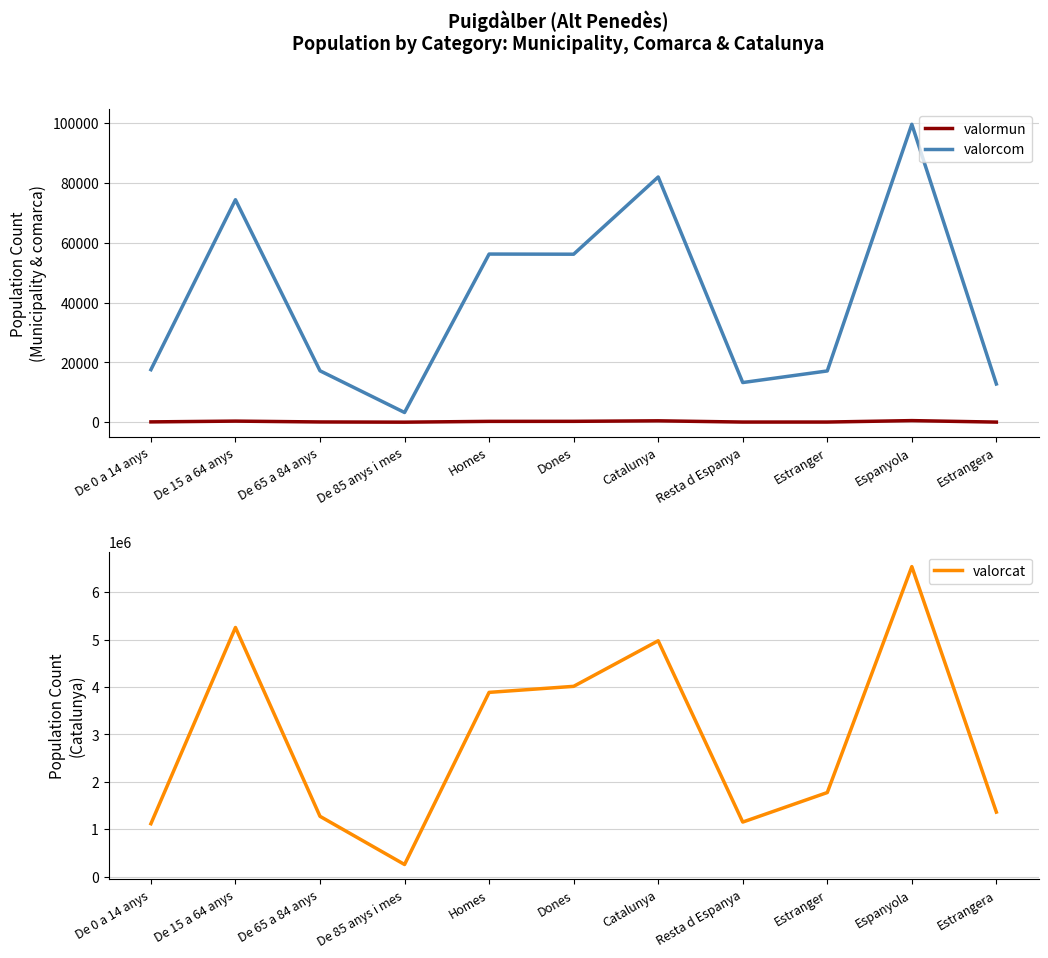

Is this an area chart (filled region under the line)?

No